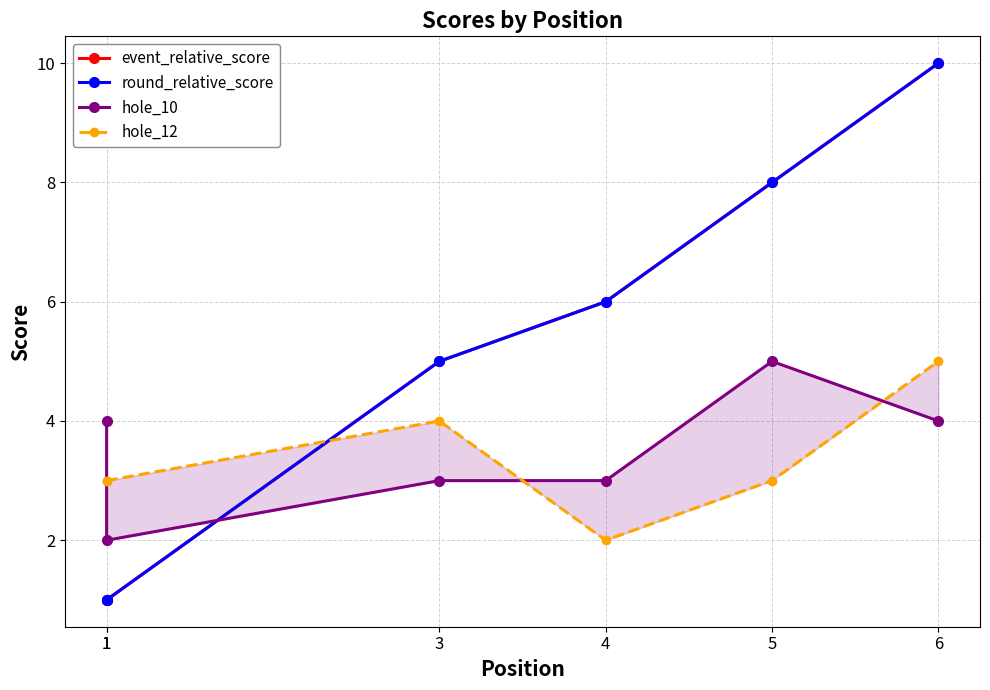

Does the chart have visible grid lines?

Yes